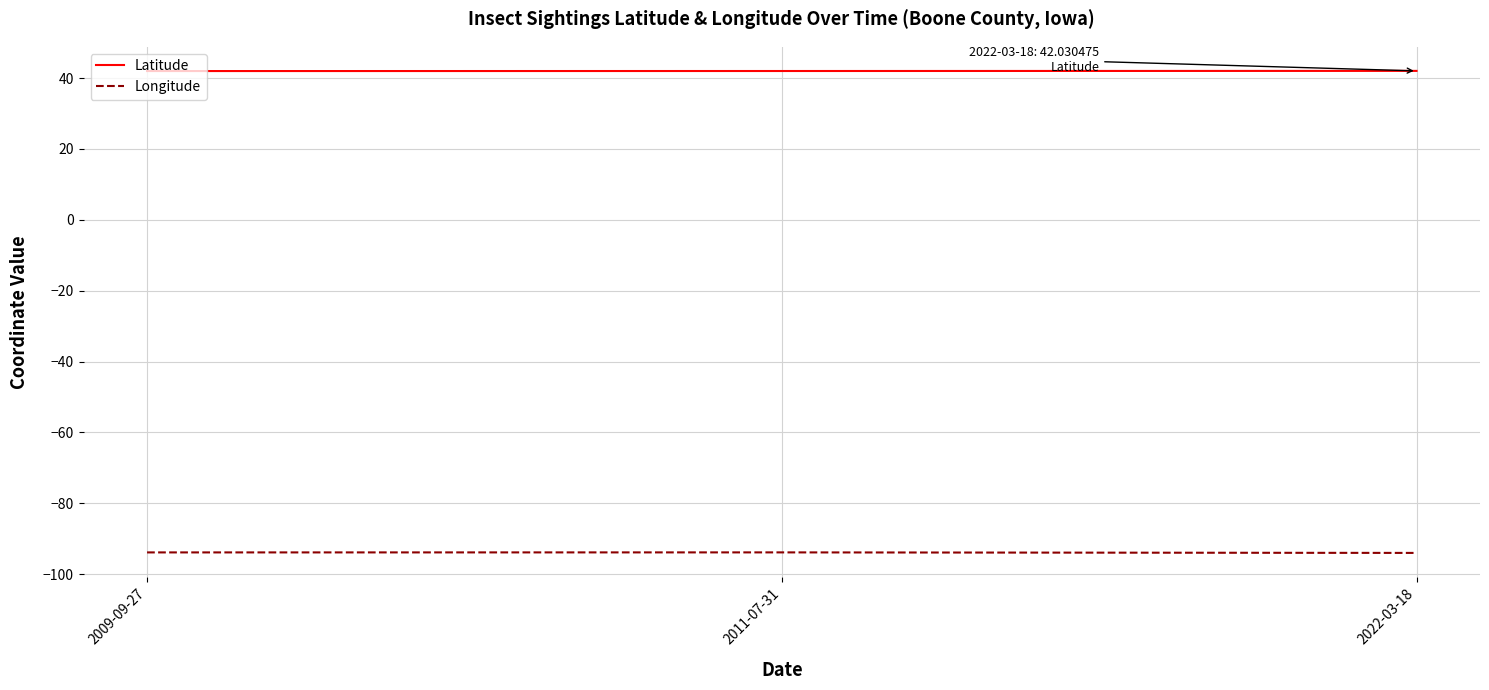

Rank the series by their maximum value, from lowest to highest.

Longitude, Latitude